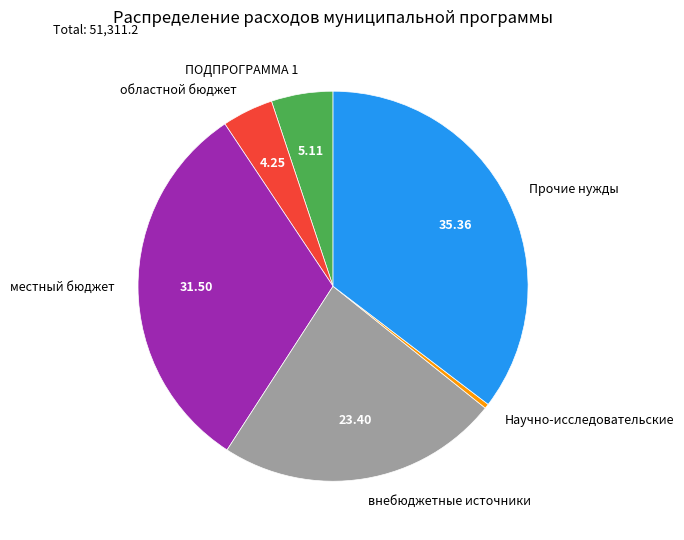

Does any single category account for the majority?

No